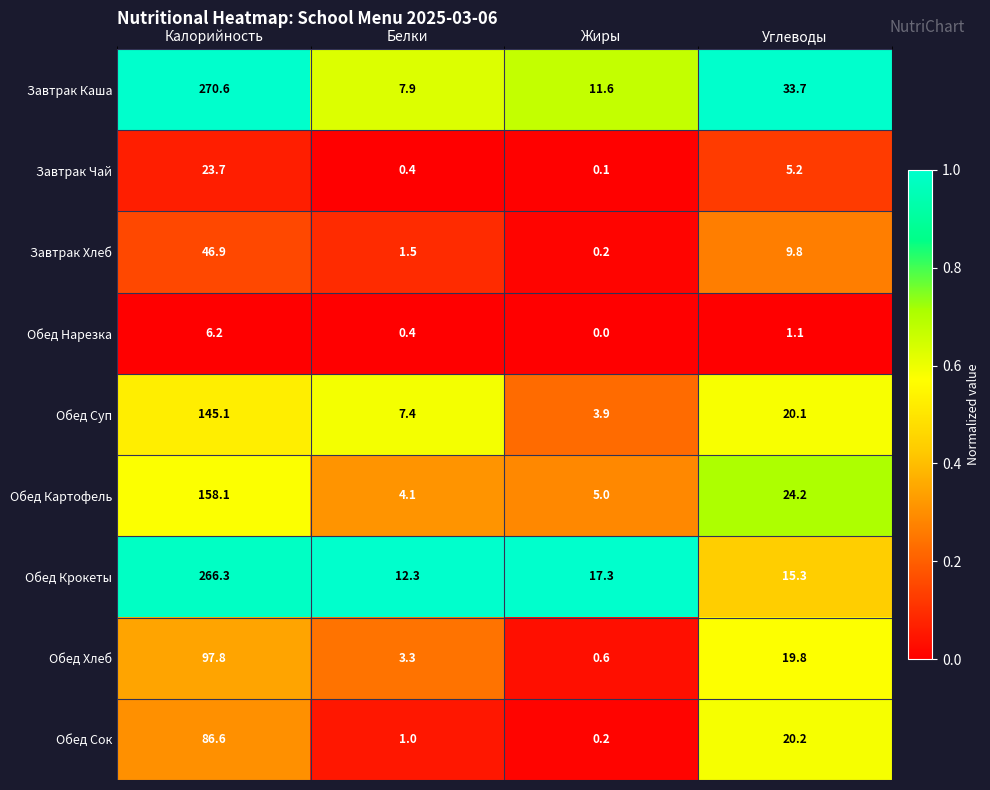

True or false: Обед Хлеб has a value of 19.8 at Углеводы.

True